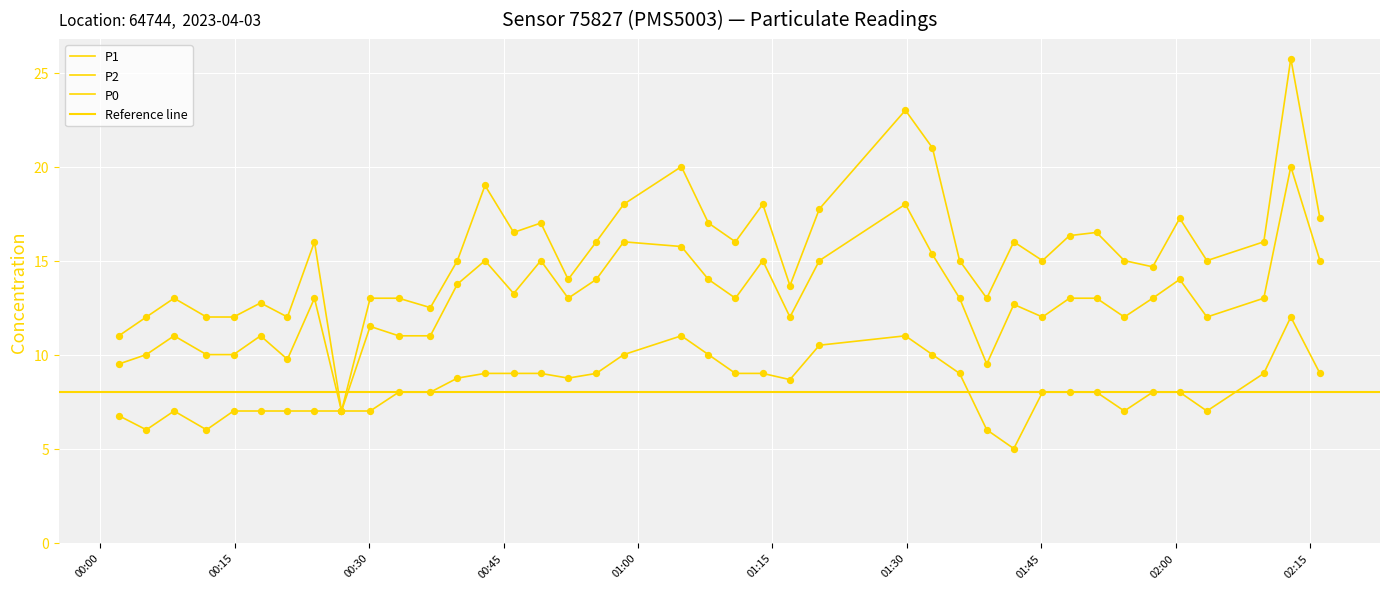

Which series reaches the minimum Y coordinate?

P0